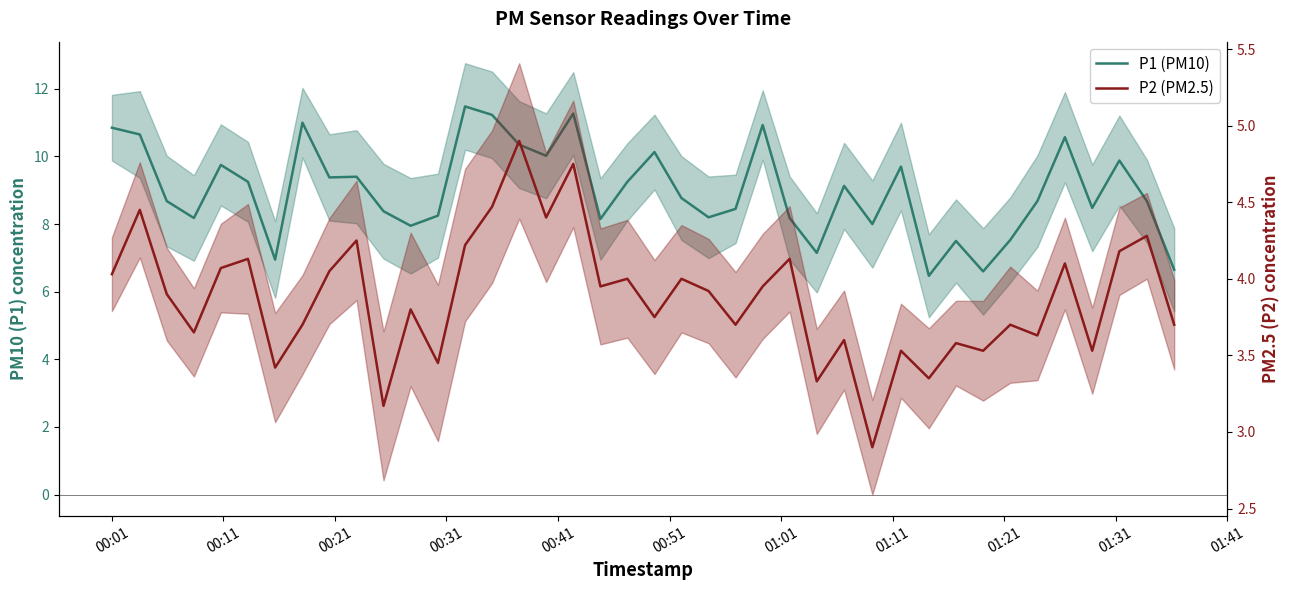

Is it true that P1 (PM10) equals 3.5 at 18?

False